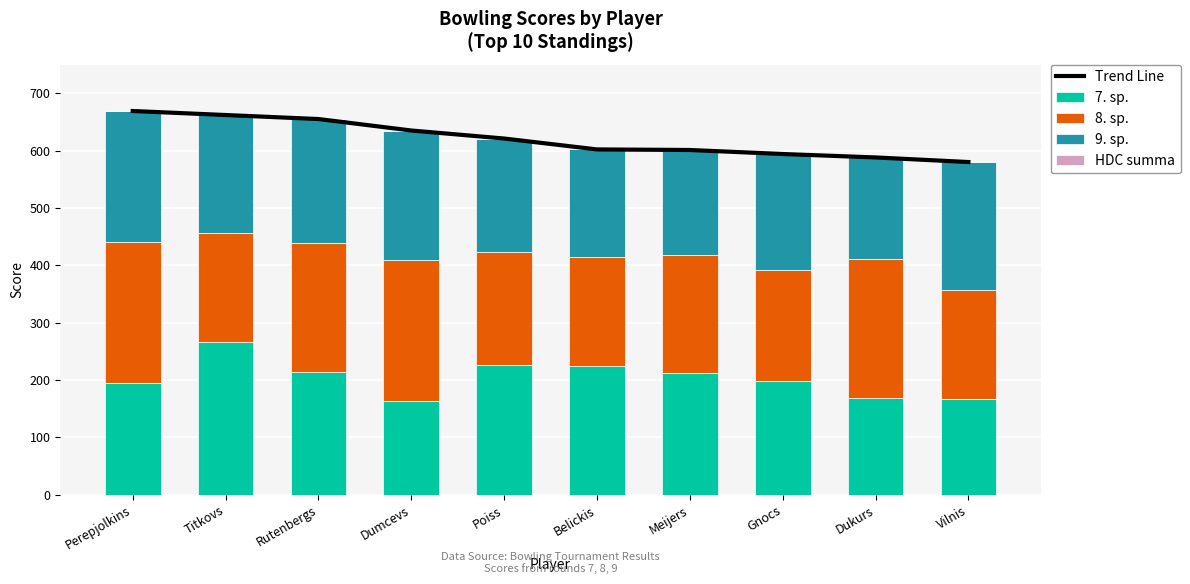

What is the label of the 8th bar from the left?

Gnocs